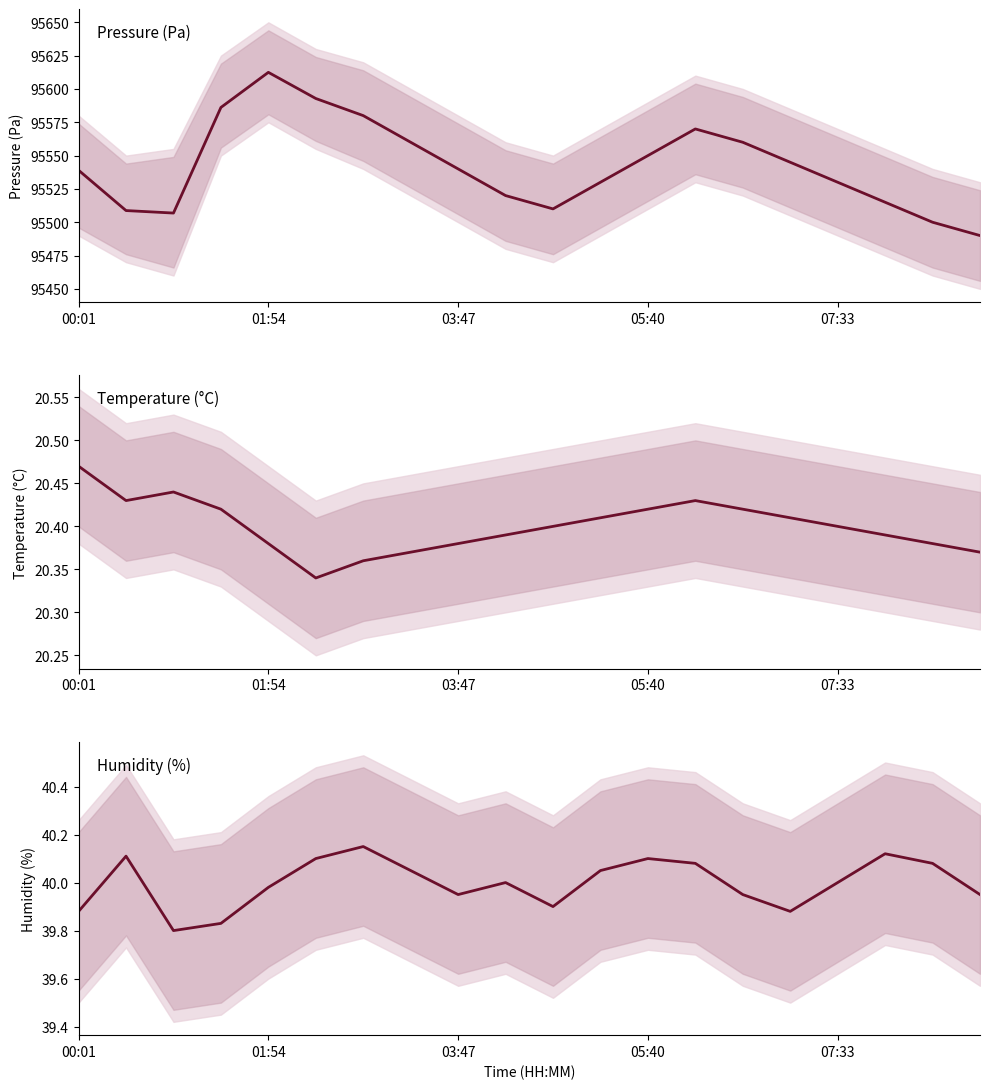

The value of temperature at 17 is 9.8. True or false?

False